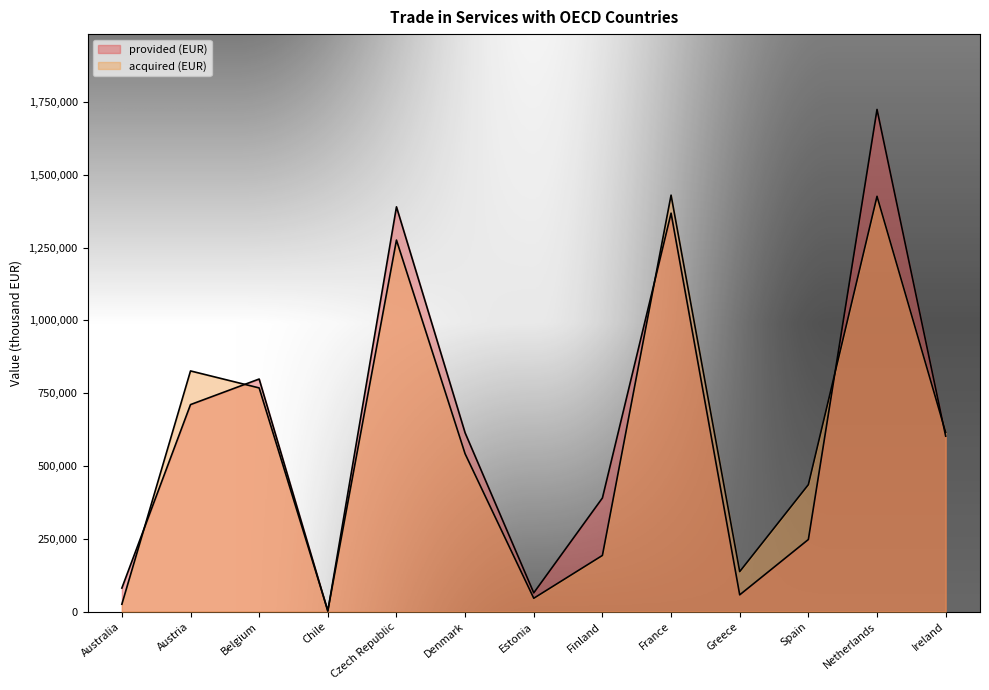

The acquired (EUR) series shows 137638 at Greece. True or false?

True